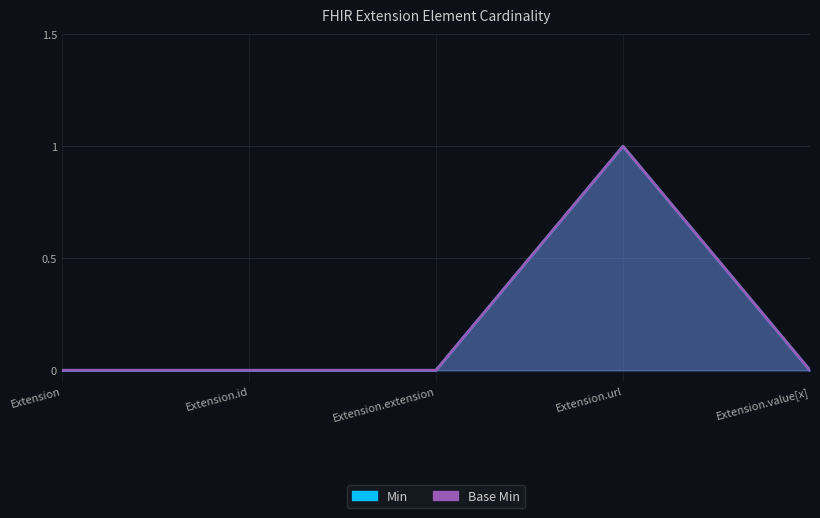

What are all the series names shown in the legend?

Min, Base Min